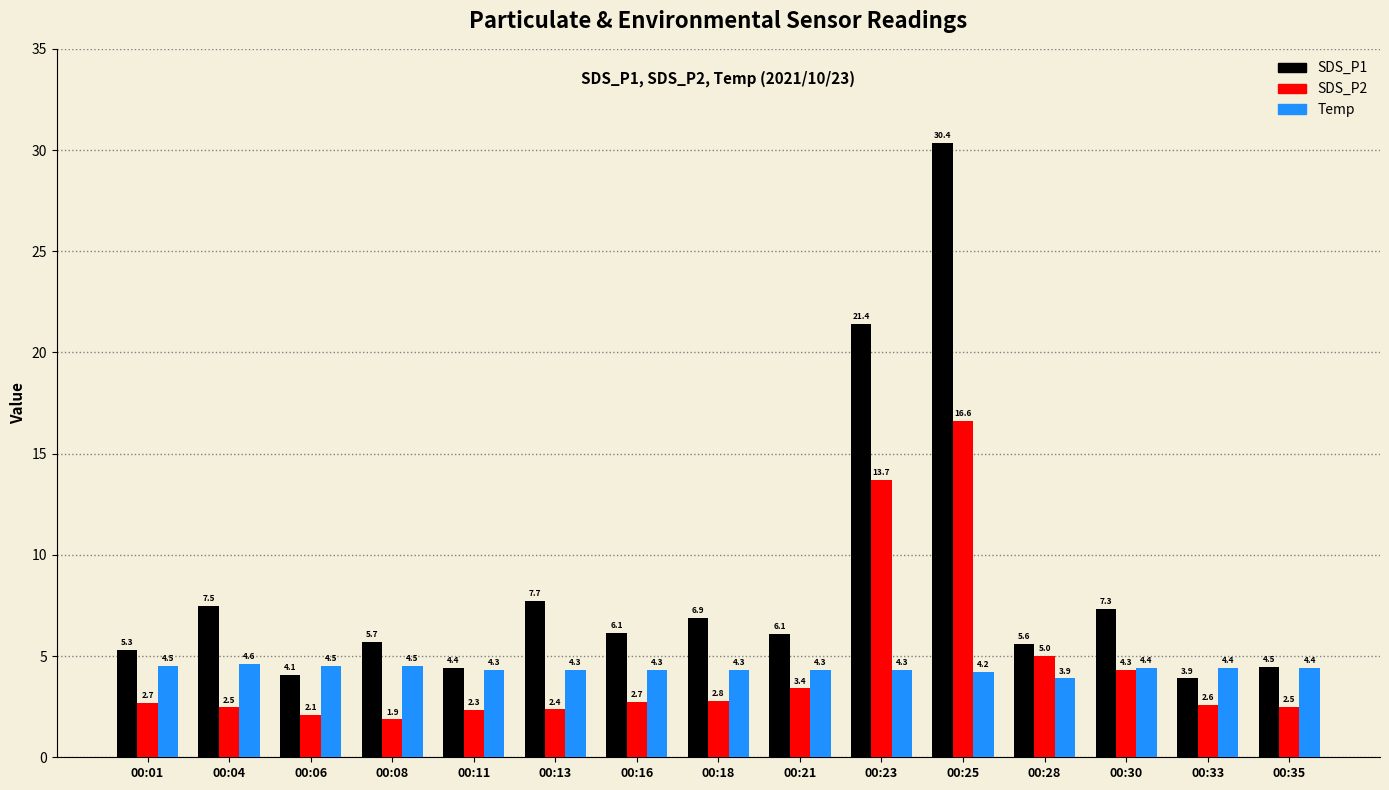

What is the approximate value of Temp at 00:16?

4.3